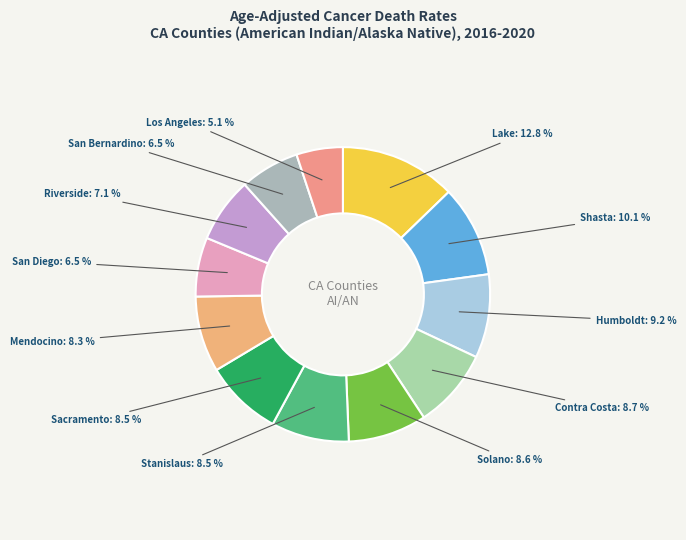

How many slices are in this pie chart?

12